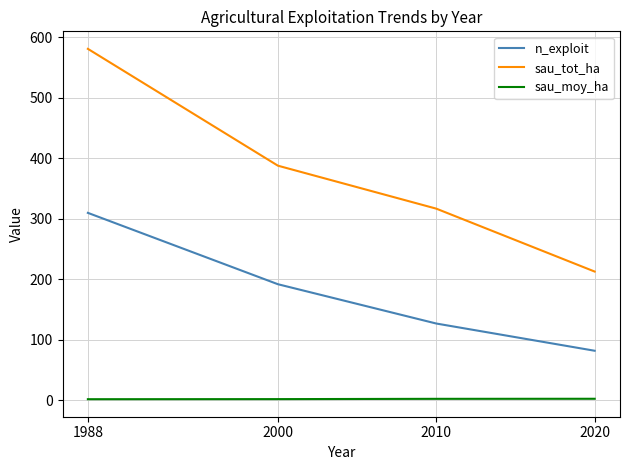

At which category does the chart reach its peak across all series?

1988